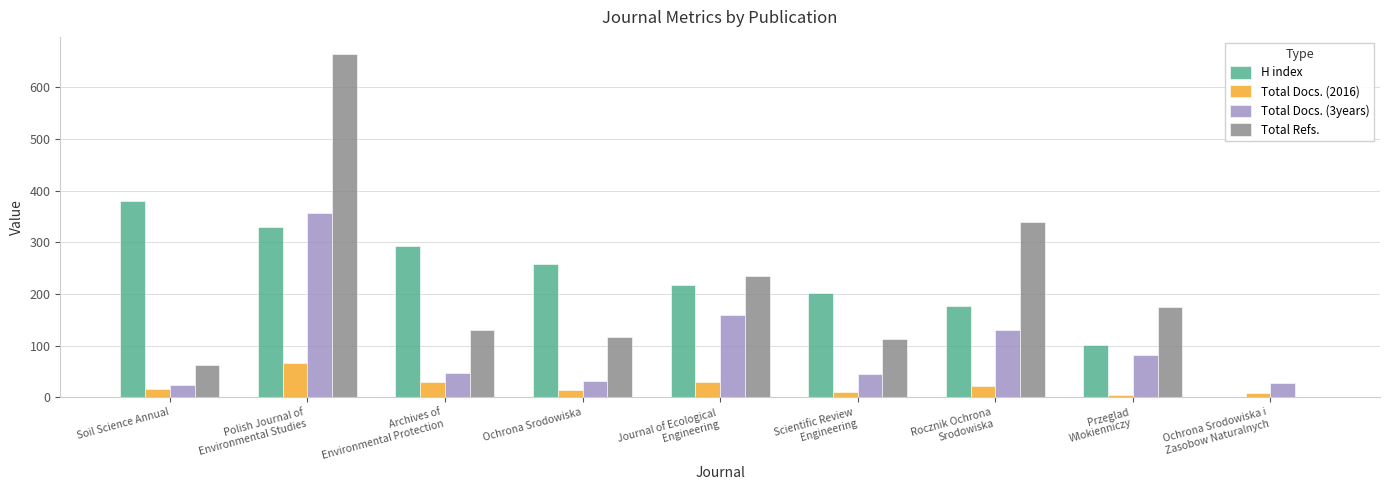

What is the maximum value shown in the chart?

664